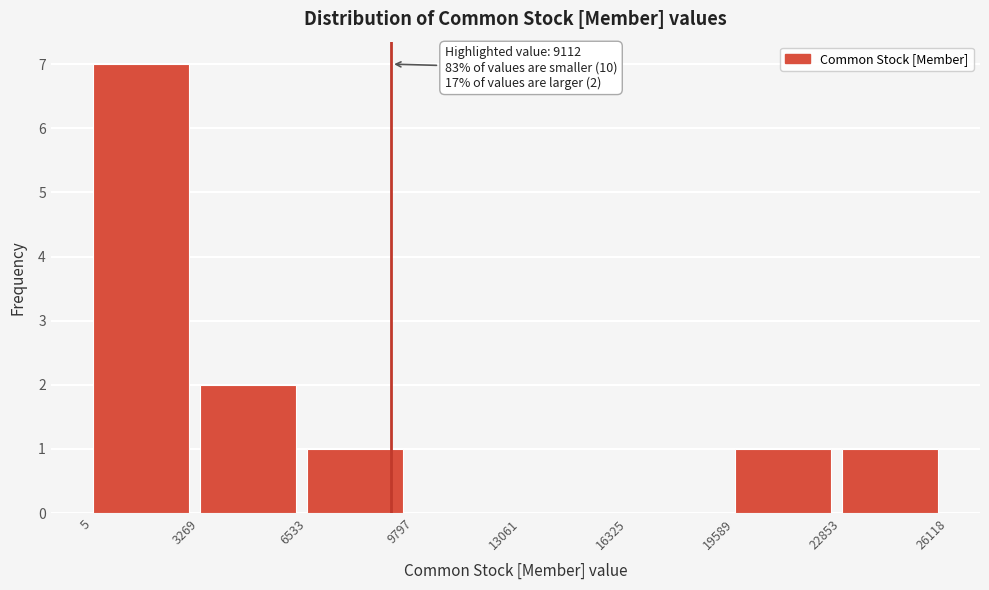

Which range on the x-axis has the tallest bar?

5 to 3269